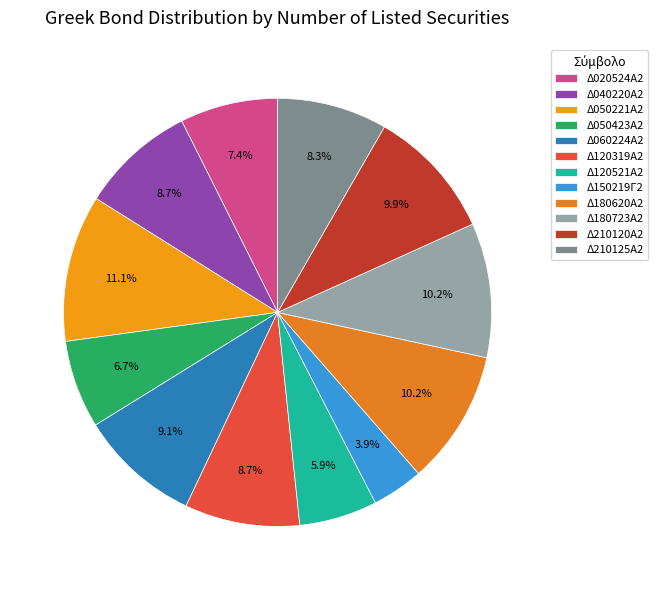

How many segments does this pie chart have?

12